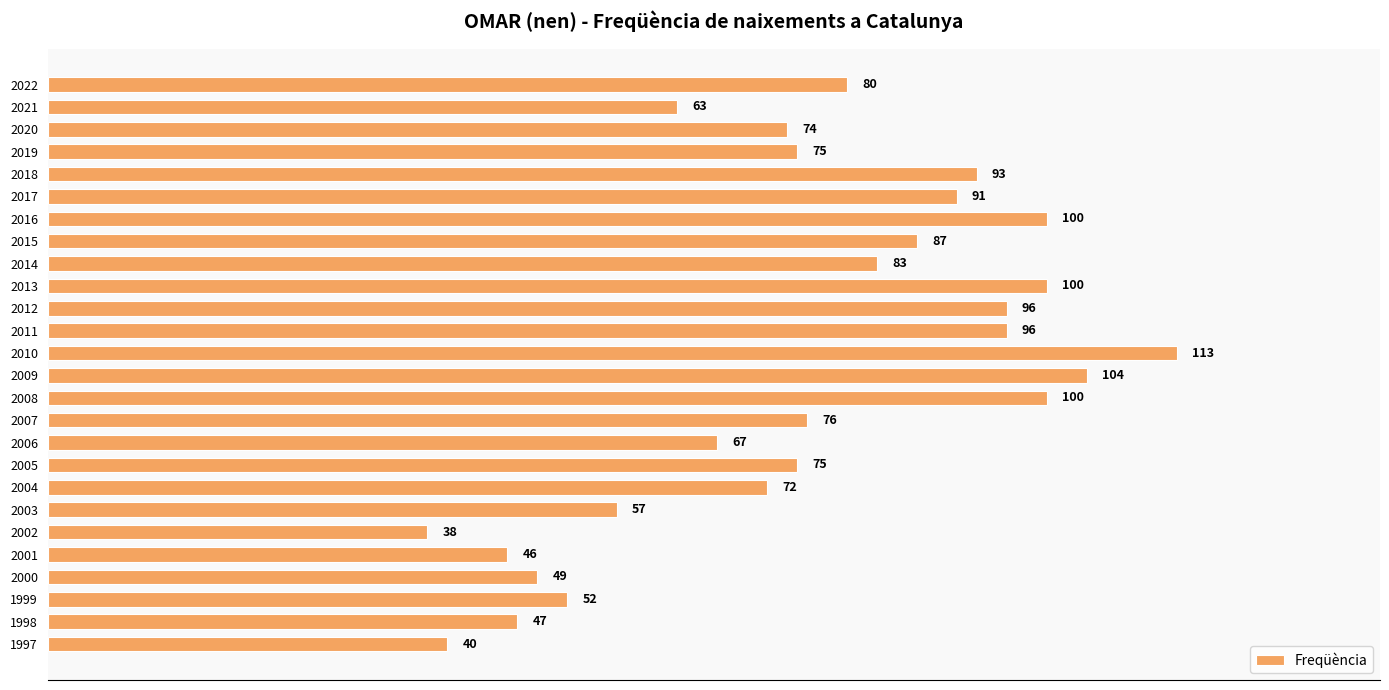

How many bars are there in total?

26